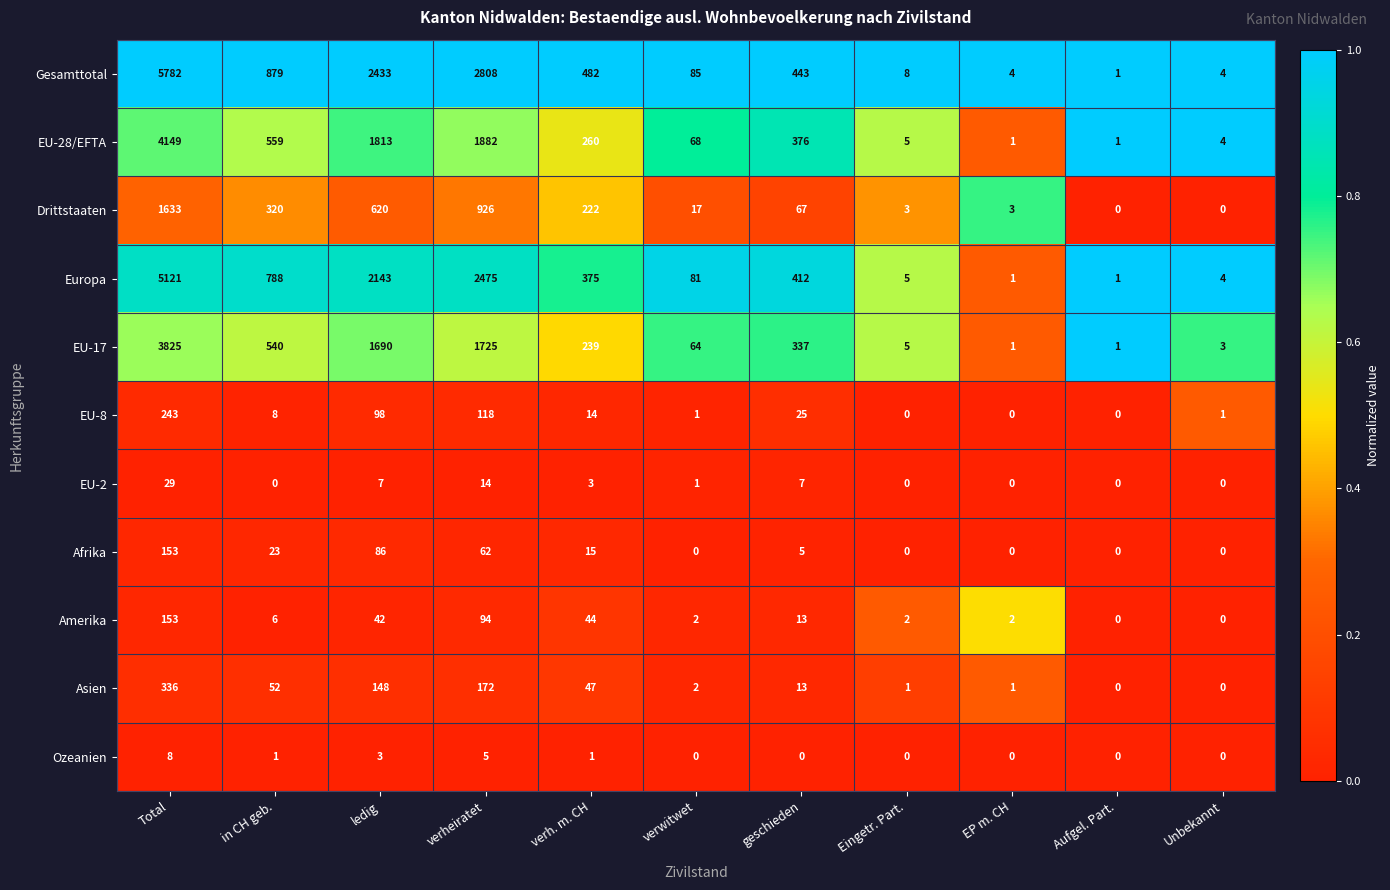

What is the difference between the Asien values at verh. m. CH and EP m. CH?

46